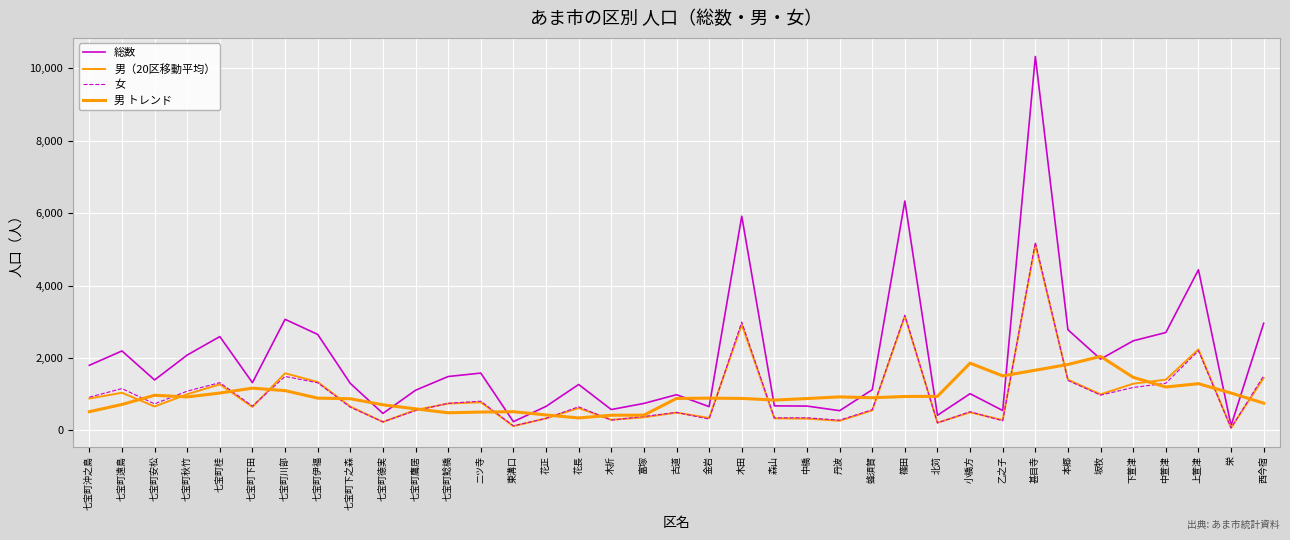

What is the sum of the 男（20区移動平均） values at 古道 and 七宝町徳実?

722.0